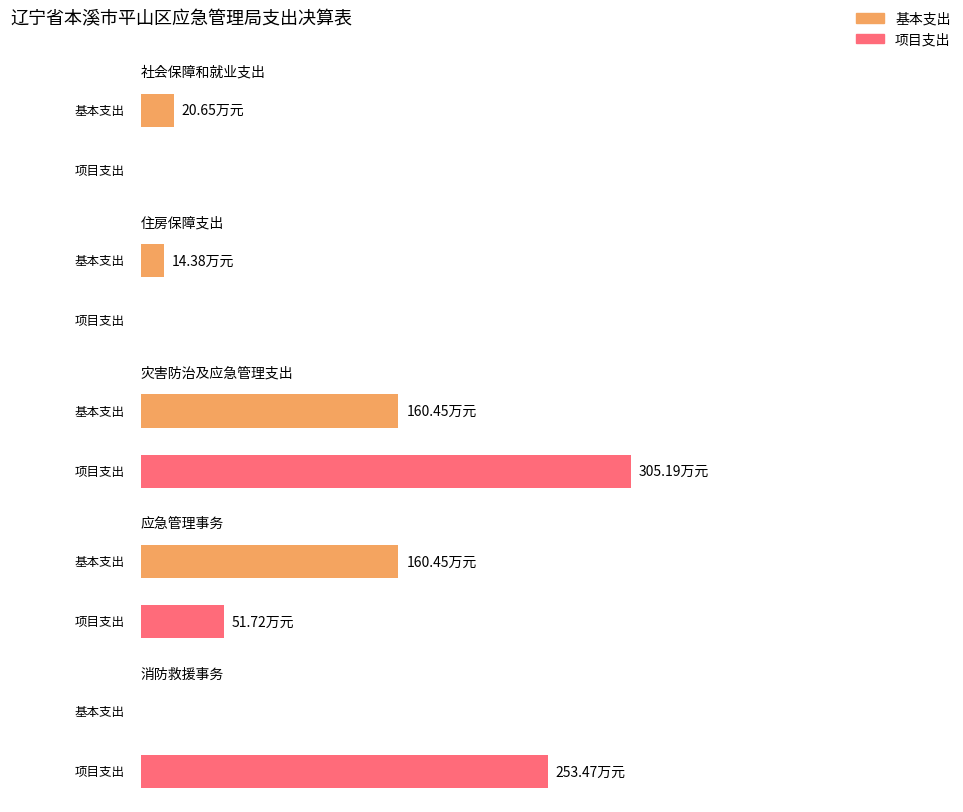

Reading left to right, extract all data points from this chart.

本年支出合计: 20.6	14.4	465.6	212.2	253.5
基本支出: 20.6	14.4	160.4	160.4	0.0
项目支出: 0.0	0.0	305.2	51.7	253.5